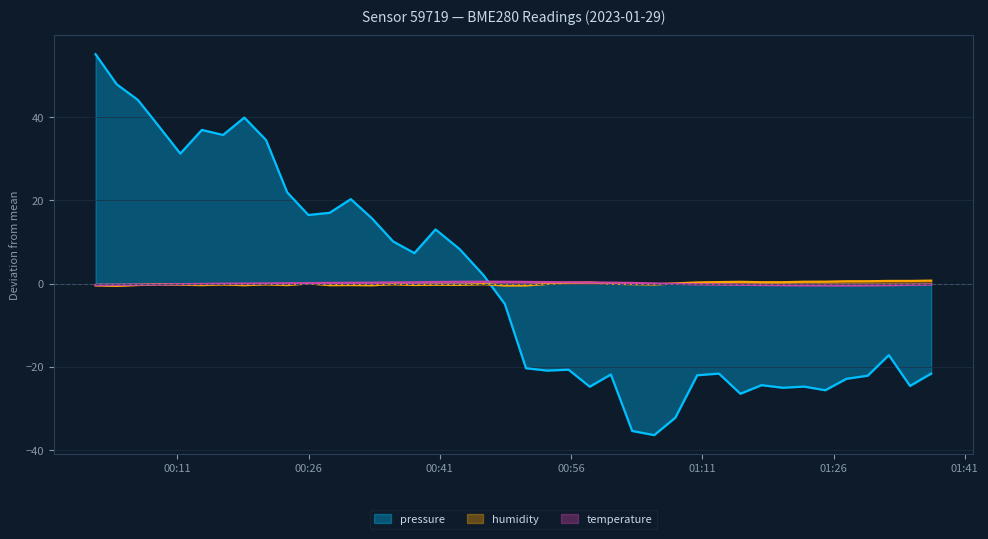

What is the highest value of the pressure series?

55.1